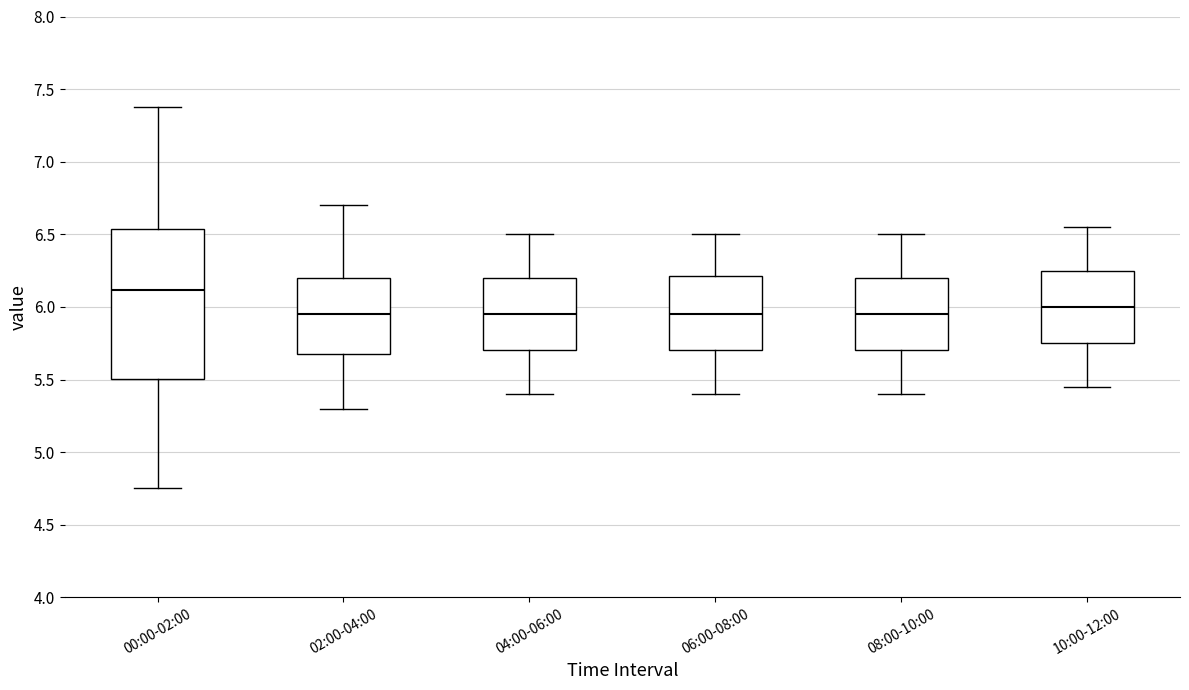

Where does the median line of the box for 02:00-04:00 sit on the y-axis? The values are not printed on the chart, so give them approximately, as read against the axis.

5.95